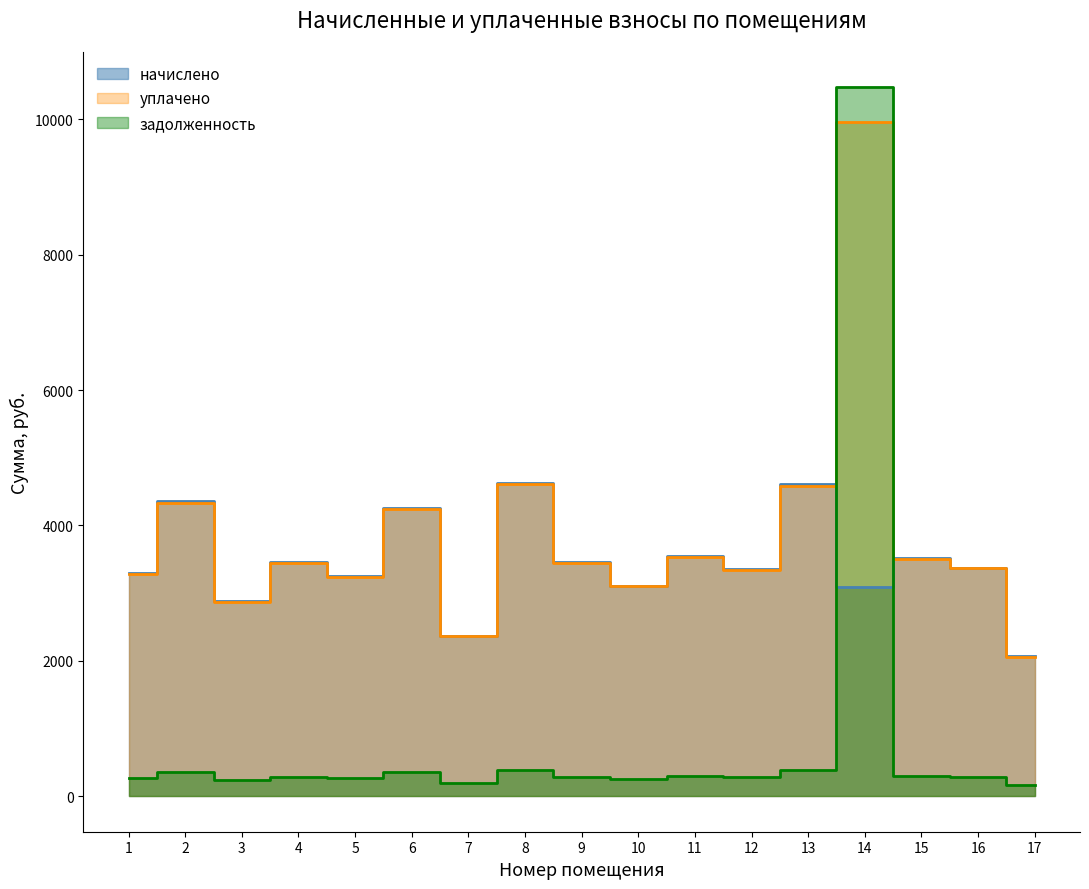

How many times do уплачено and начислено cross each other?

2